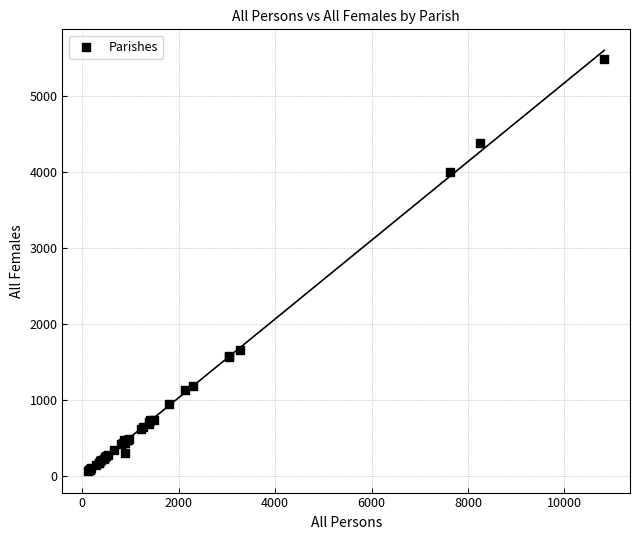

What Y value in the scatter plot is closest to 2773?

1653